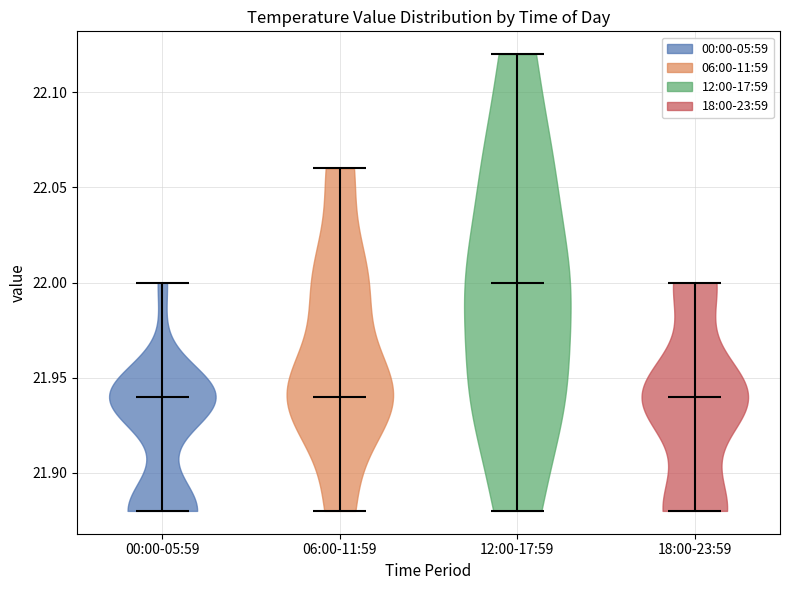

Reading left to right, read every violin against the y-axis: where its median line is, and the lowest and highest points it reaches. The values are not printed on the chart, so give them approximately, as read against the axis.

00:00-05:59: median line 21.94, lowest point 21.88, highest point 22.00
06:00-11:59: median line 21.94, lowest point 21.88, highest point 22.06
12:00-17:59: median line 22.00, lowest point 21.88, highest point 22.12
18:00-23:59: median line 21.94, lowest point 21.88, highest point 22.00